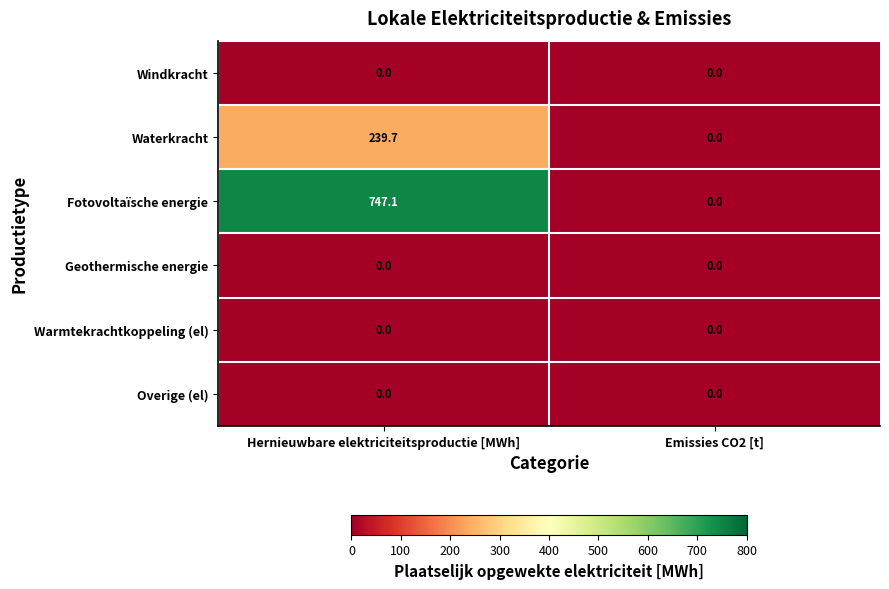

Which category has the lowest value in the Fotovoltaïsche energie series?

Emissies CO2 [t]